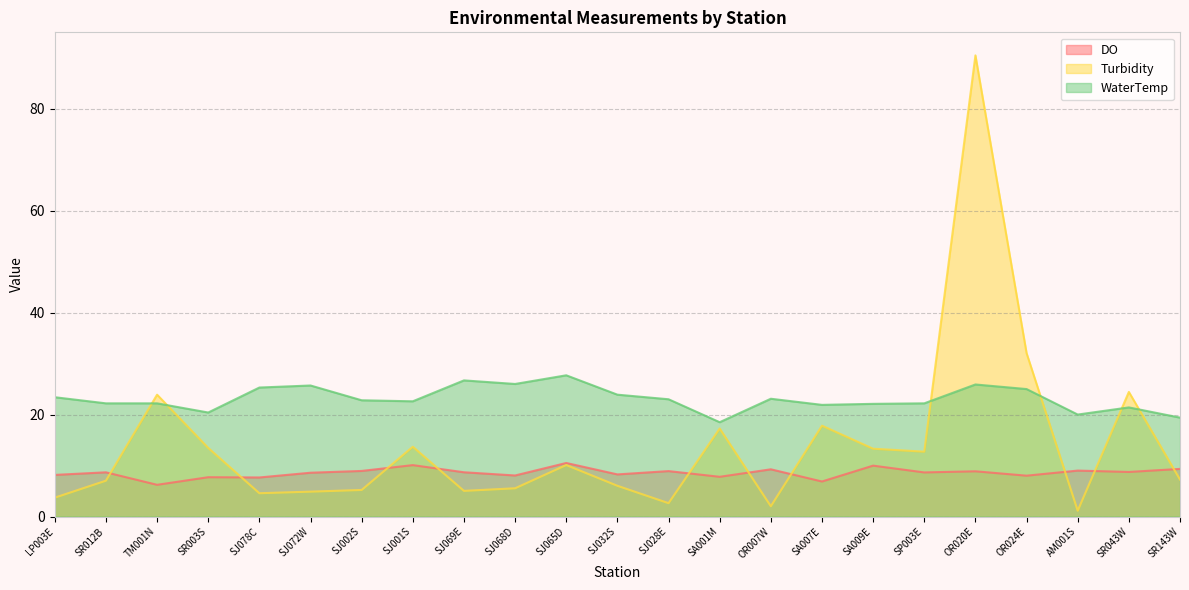

At how many categories does at least one series exceed 43?

1